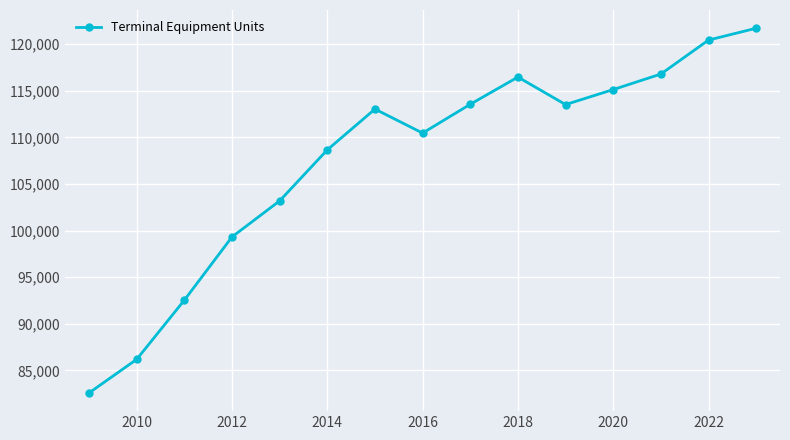

How many interior local peaks (higher than both neighbors) does the data have?

2